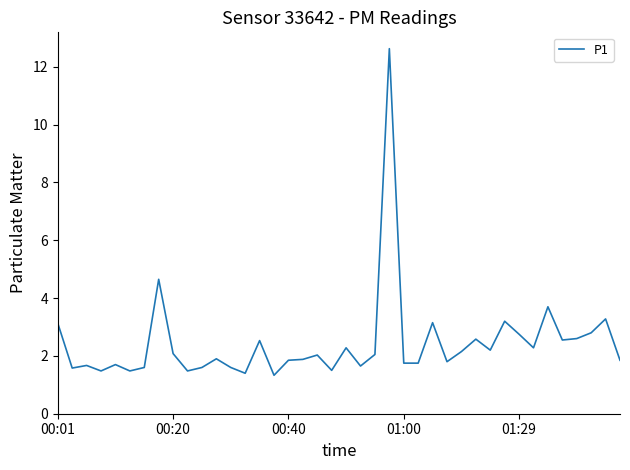

What is the difference between the maximum and minimum values?

11.3